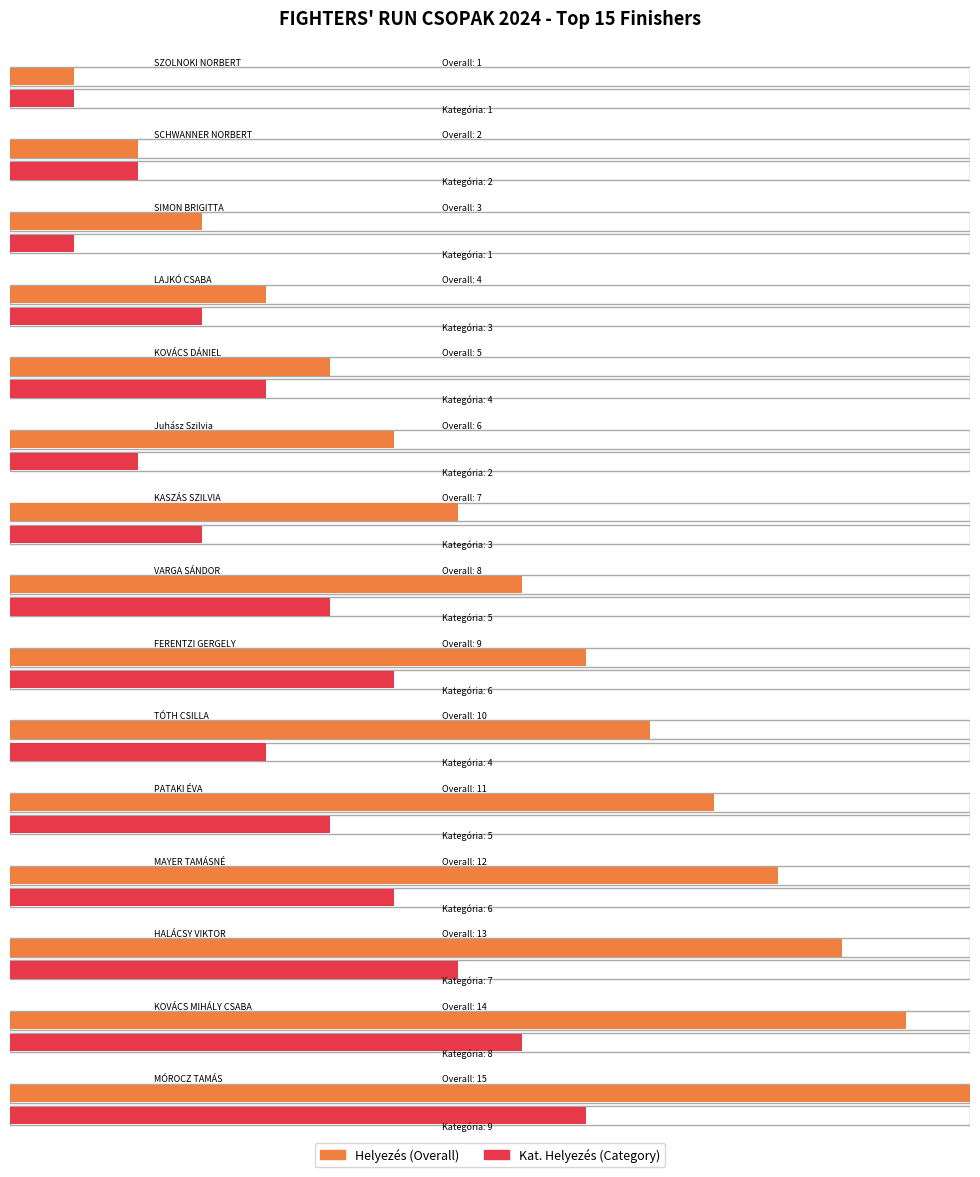

What are all the series names shown in the legend?

Helyezés, Kat. Helyezés